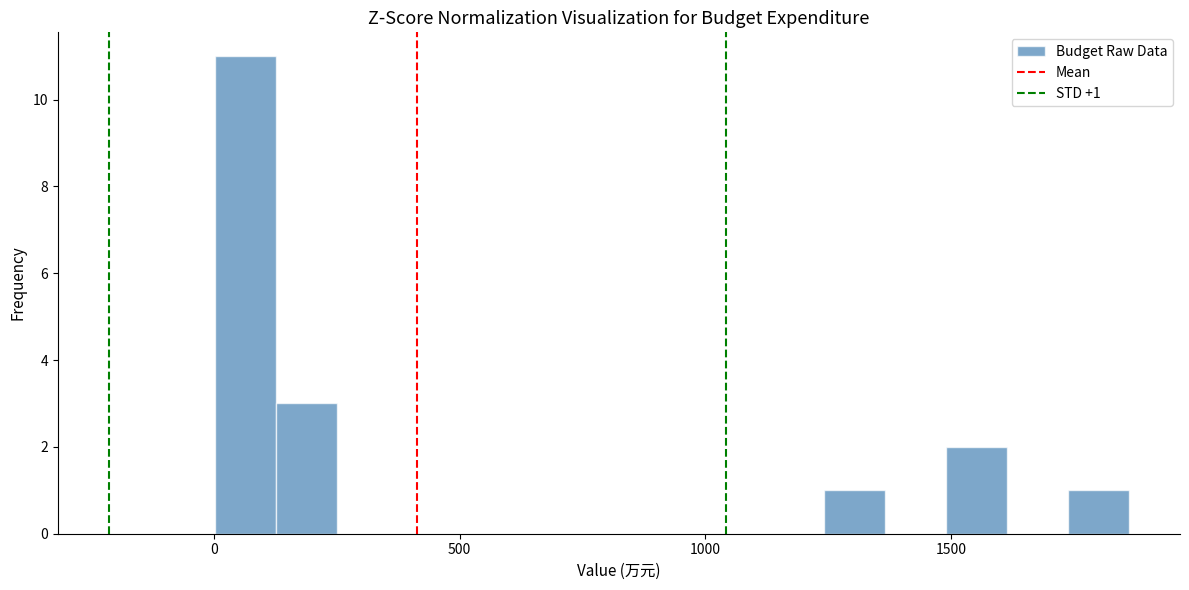

Around what value on the x-axis is the tallest bar? Give the approximate position of its centre, as read against the axis.

50